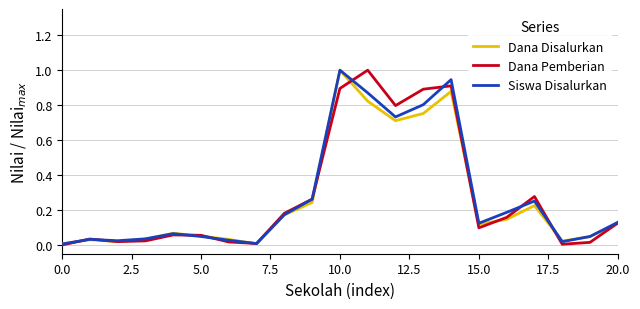

What is the highest value of the Siswa Disalurkan series?

1.0